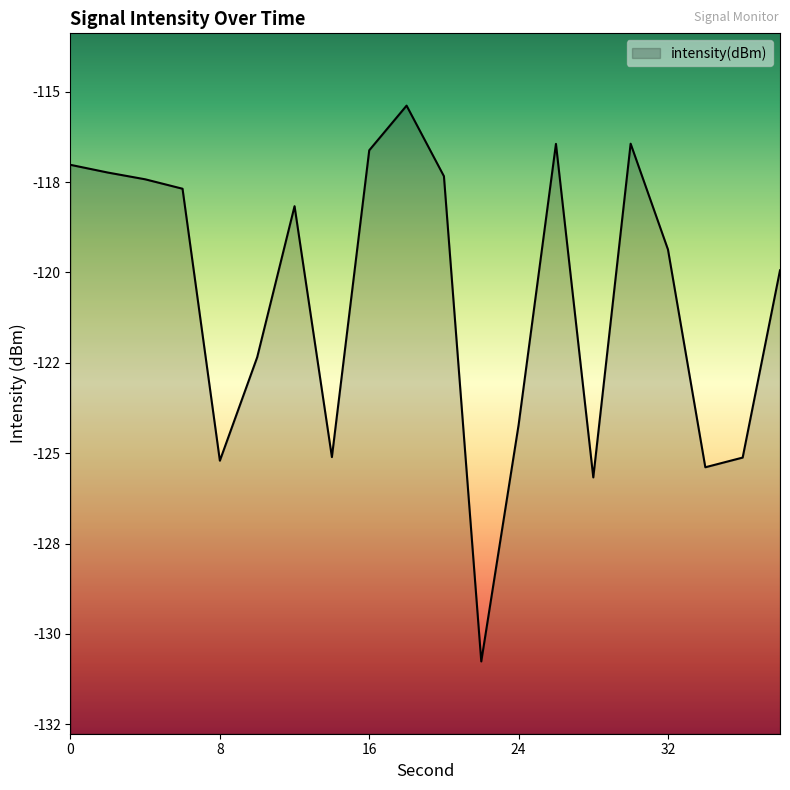

What is the approximate value at 10?

-122.3